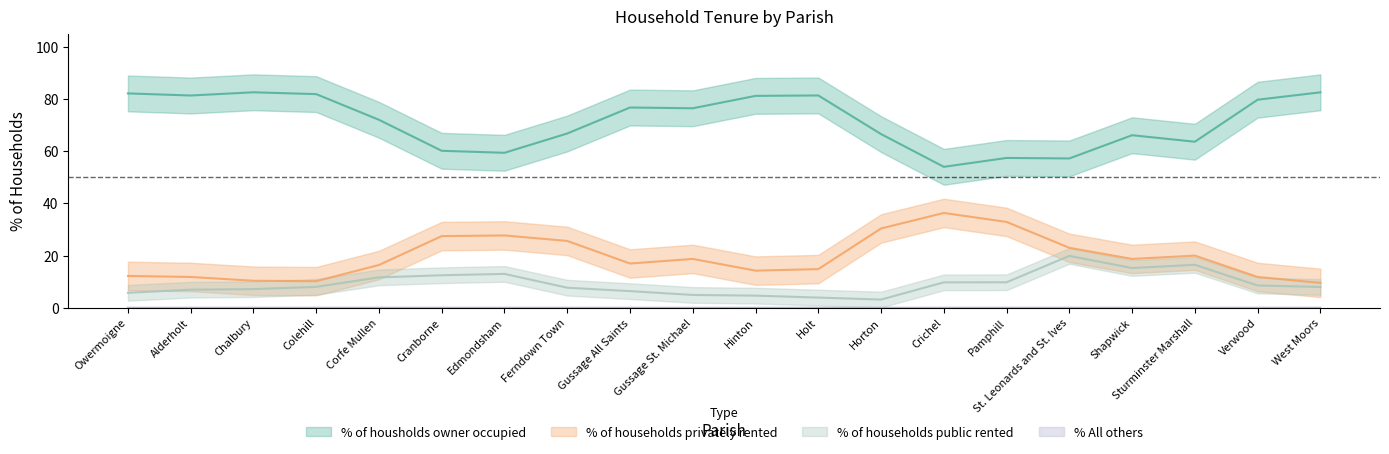

Is this an area chart (filled region under the line)?

No